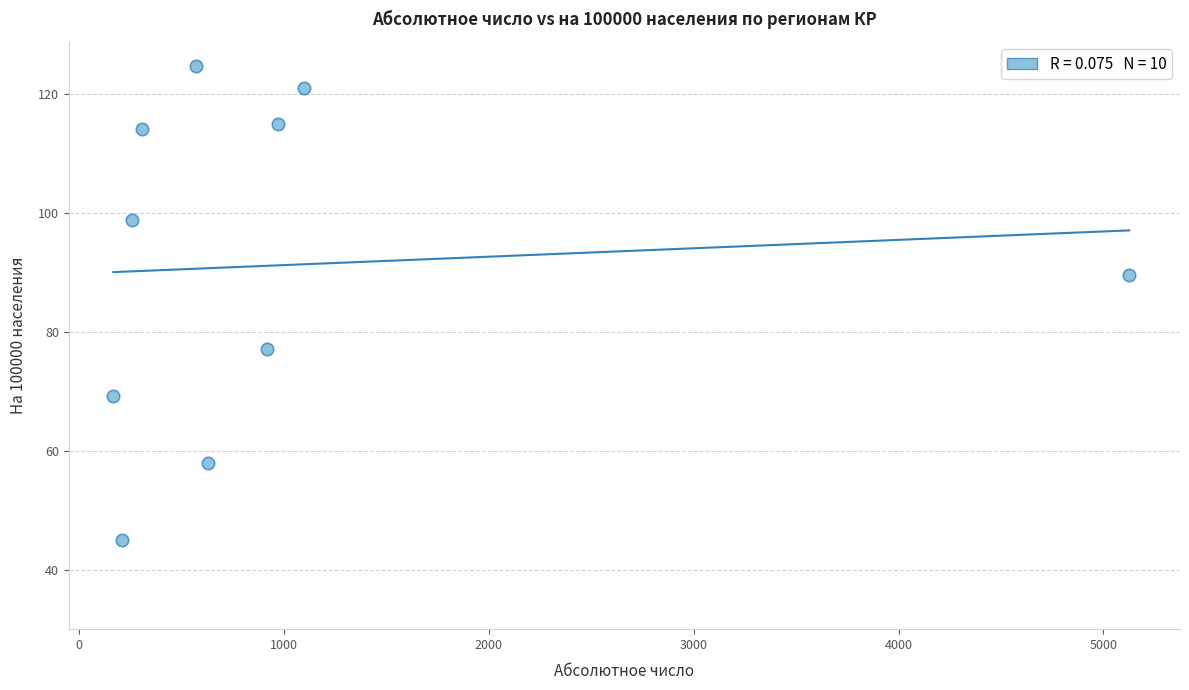

What Y value in the scatter plot is closest to 84?

89.6